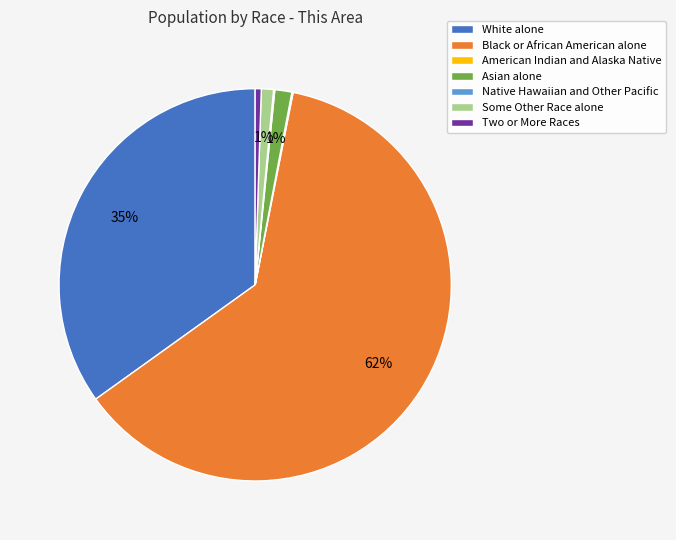

Which has a higher value, White alone or Asian alone?

White alone